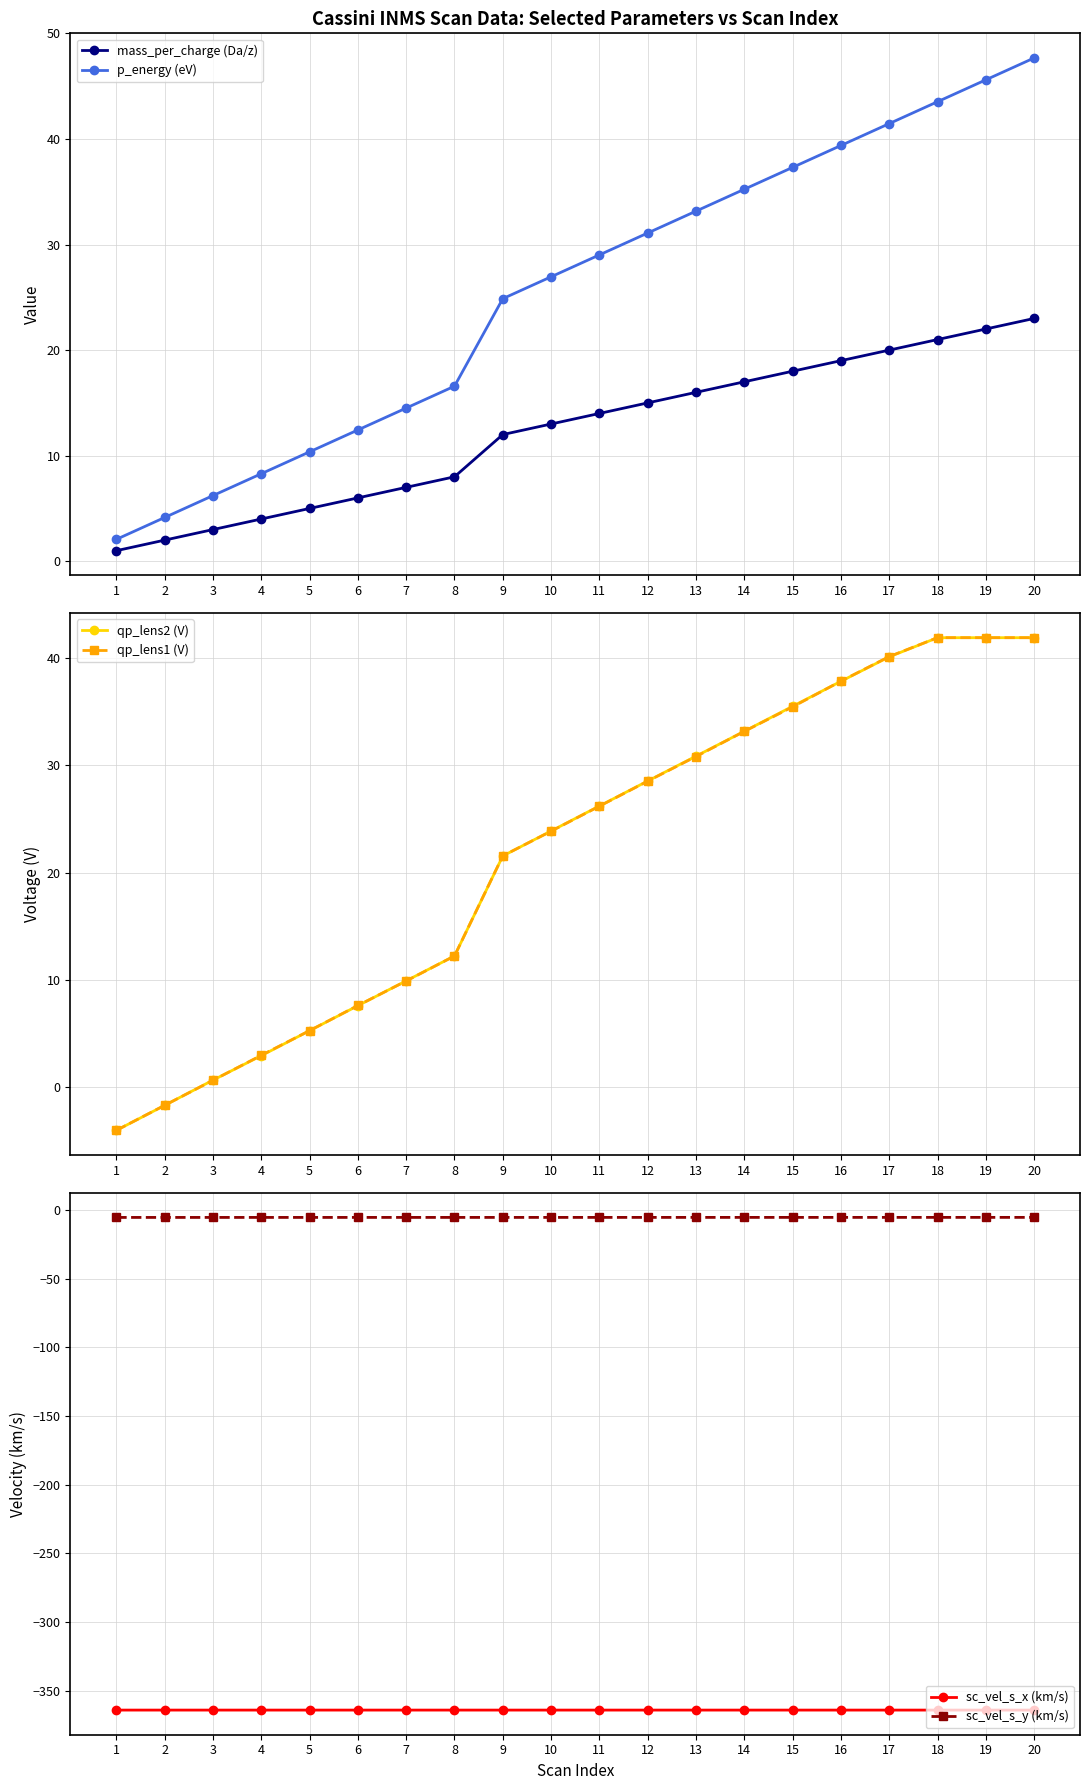

Is the value of qp_lens2 (V) at 11 greater than the value of p_energy (eV) at 3?

Yes